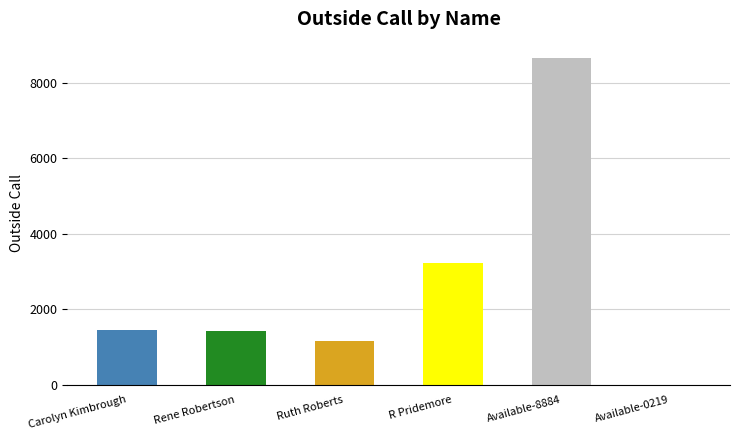

Approximately how many times larger is the value at R Pridemore compared to Ruth Roberts?

2.8